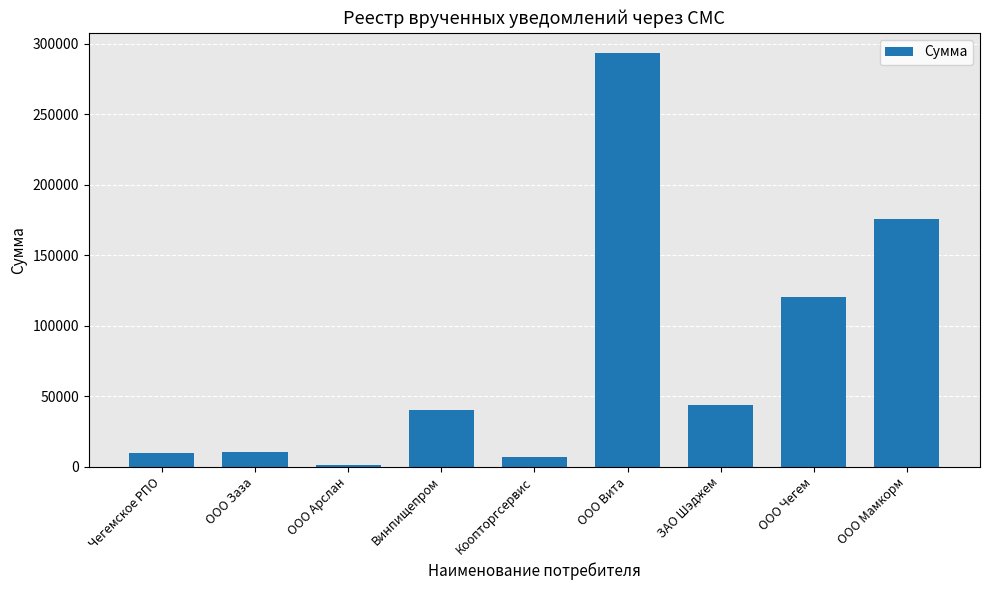

What is the label of the 4th bar from the right?

ООО Вита